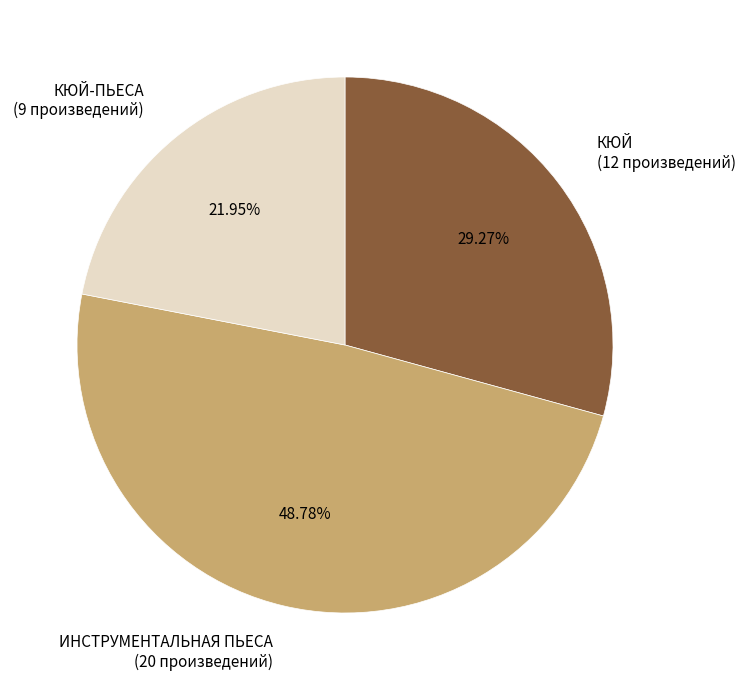

Approximately how many times larger is the value at ИНСТРУМЕНТАЛЬНАЯ ПЬЕСА (20 произведений) compared to КЮЙ-ПЬЕСА (9 произведений)?

2.2